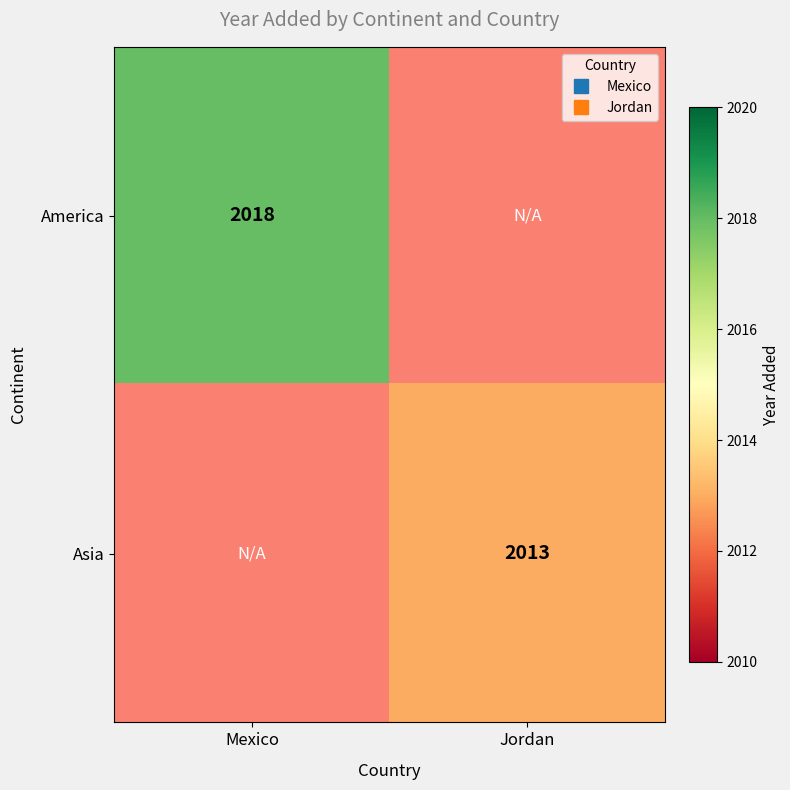

Is the value of Asia at Mexico greater than the value of America at Jordan?

No